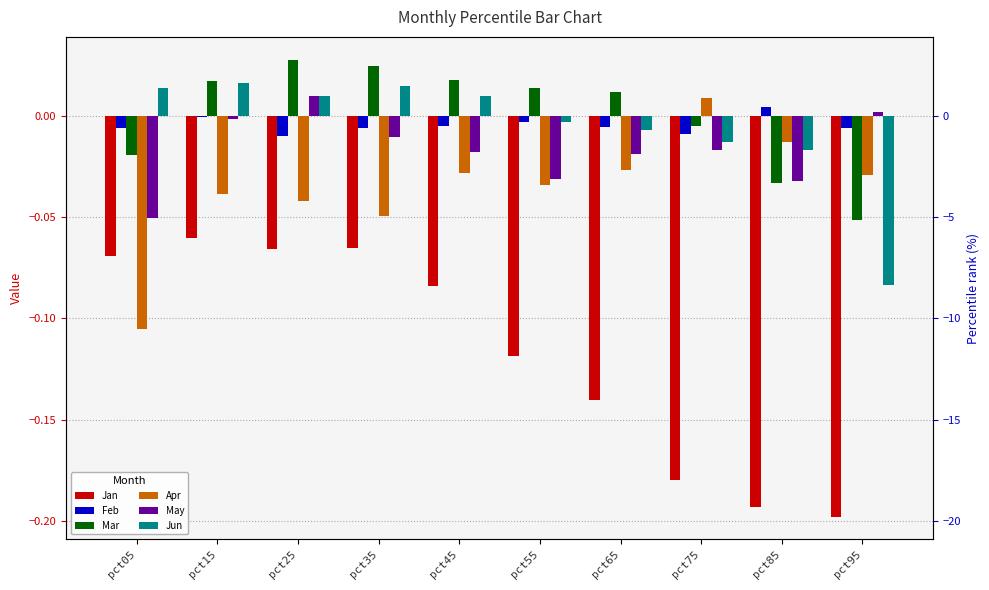

Reading right to left, transcribe all the data shown in this chart.

Jan: pct95=-0.2	pct85=-0.2	pct75=-0.2	pct65=-0.1	pct55=-0.1	pct45=-0.1	pct35=-0.1	pct25=-0.1	pct15=-0.1	pct05=-0.1
Feb: pct95=-0.0	pct85=0.0	pct75=-0.0	pct65=-0.0	pct55=-0.0	pct45=-0.0	pct35=-0.0	pct25=-0.0	pct15=-0.0	pct05=-0.0
Mar: pct95=-0.1	pct85=-0.0	pct75=-0.0	pct65=0.0	pct55=0.0	pct45=0.0	pct35=0.0	pct25=0.0	pct15=0.0	pct05=-0.0
Apr: pct95=-0.0	pct85=-0.0	pct75=0.0	pct65=-0.0	pct55=-0.0	pct45=-0.0	pct35=-0.0	pct25=-0.0	pct15=-0.0	pct05=-0.1
May: pct95=0.0	pct85=-0.0	pct75=-0.0	pct65=-0.0	pct55=-0.0	pct45=-0.0	pct35=-0.0	pct25=0.0	pct15=-0.0	pct05=-0.1
Jun: pct95=-0.1	pct85=-0.0	pct75=-0.0	pct65=-0.0	pct55=-0.0	pct45=0.0	pct35=0.0	pct25=0.0	pct15=0.0	pct05=0.0